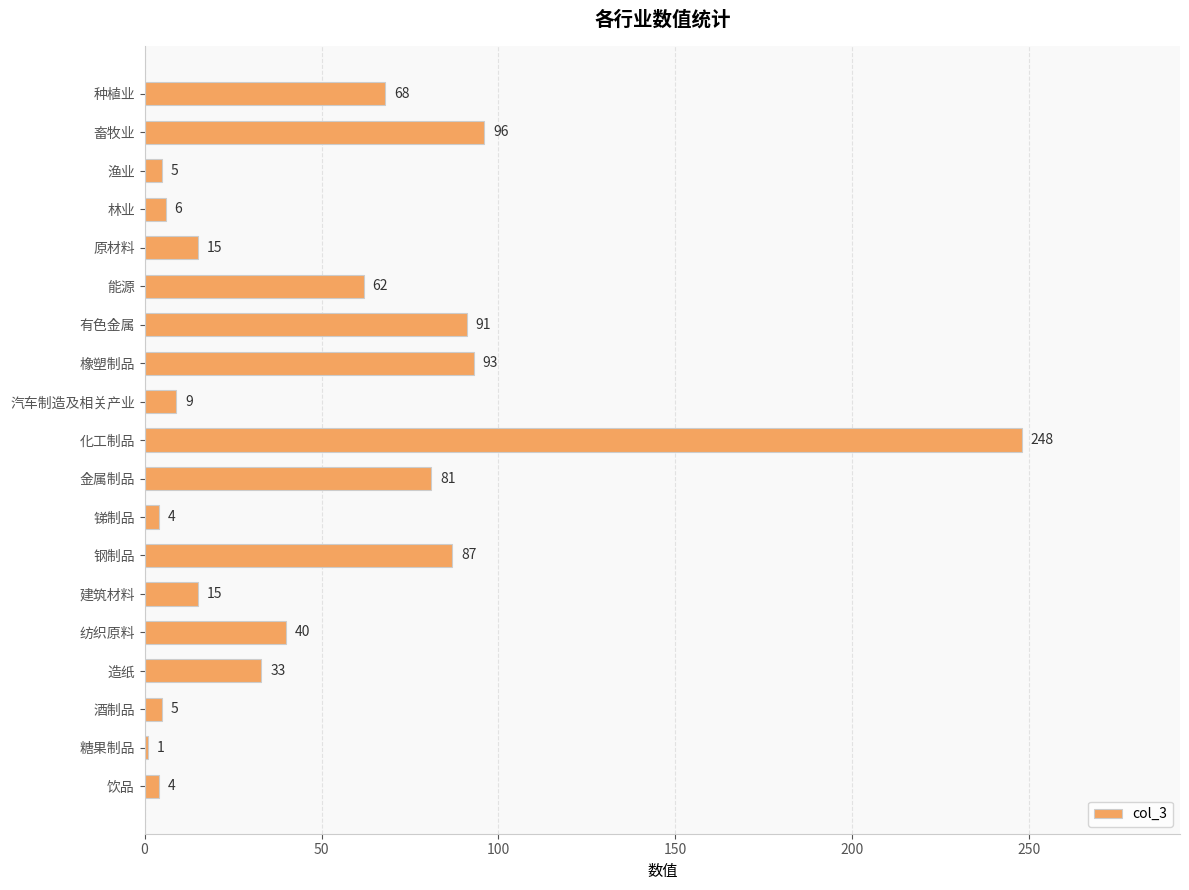

What is the sum of all values?

963